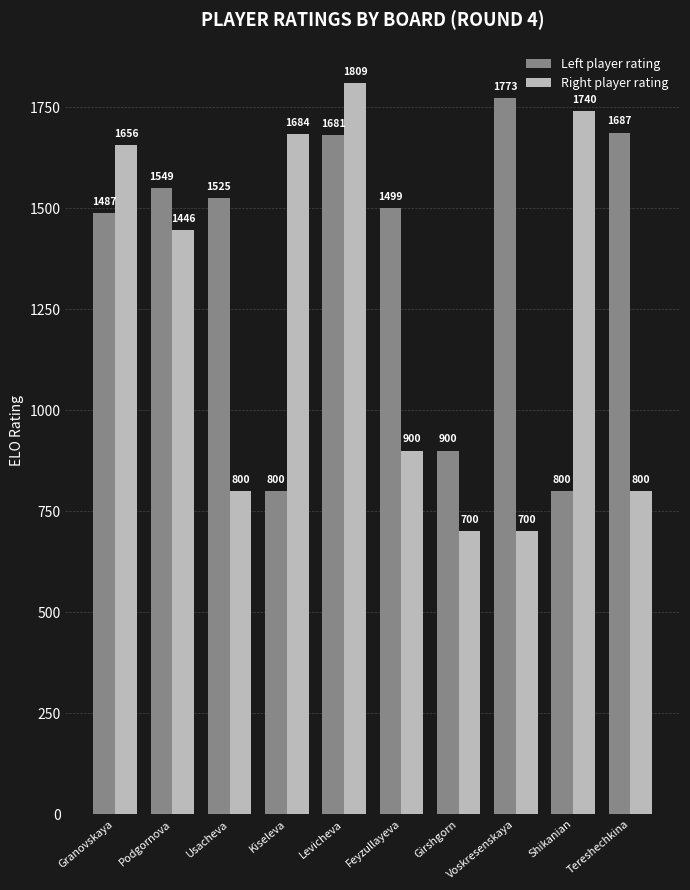

The Left player rating series shows 2481 at Granovskaya. True or false?

False